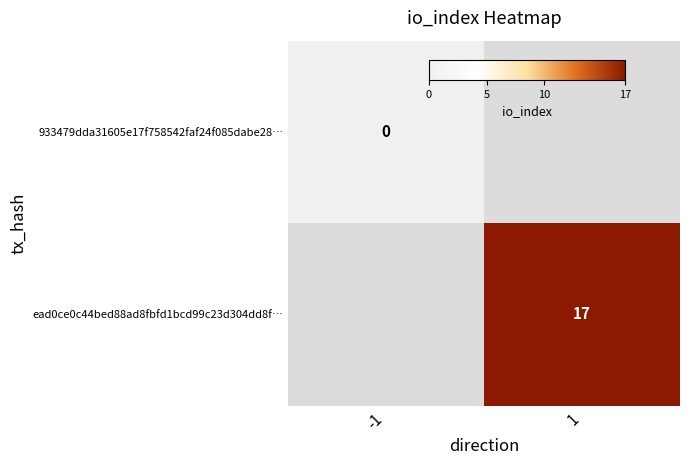

List the series in order of their peak value, lowest first.

933479dda31605e17f758542faf24f085dabe28…, ead0ce0c44bed88ad8fbfd1bcd99c23d304dd8f…